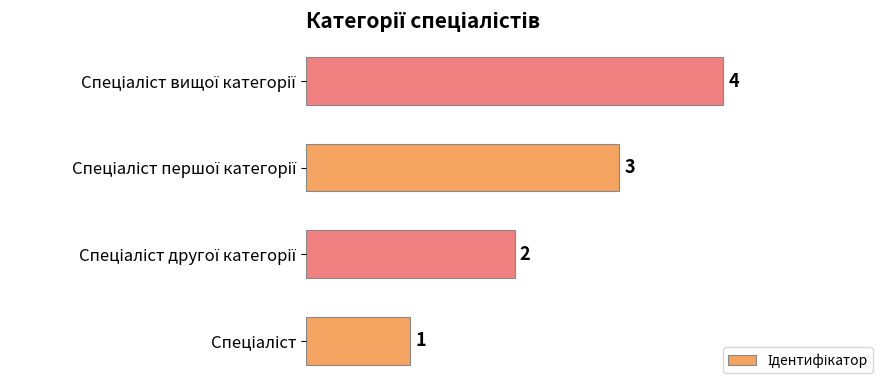

How many values are between 2 and 4?

3